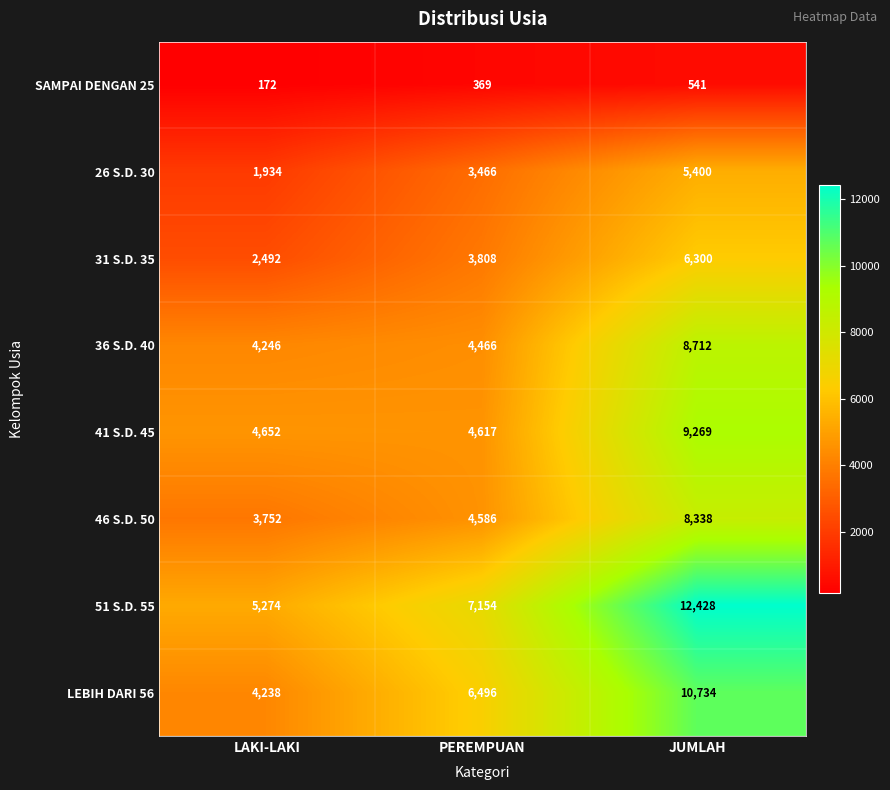

Reading right to left, extract all data points from this chart.

SAMPAI DENGAN 25: JUMLAH=541	PEREMPUAN=369	LAKI-LAKI=172
26 S.D. 30: JUMLAH=5400	PEREMPUAN=3466	LAKI-LAKI=1934
31 S.D. 35: JUMLAH=6300	PEREMPUAN=3808	LAKI-LAKI=2492
36 S.D. 40: JUMLAH=8712	PEREMPUAN=4466	LAKI-LAKI=4246
41 S.D. 45: JUMLAH=9269	PEREMPUAN=4617	LAKI-LAKI=4652
46 S.D. 50: JUMLAH=8338	PEREMPUAN=4586	LAKI-LAKI=3752
51 S.D. 55: JUMLAH=12428	PEREMPUAN=7154	LAKI-LAKI=5274
LEBIH DARI 56: JUMLAH=10734	PEREMPUAN=6496	LAKI-LAKI=4238